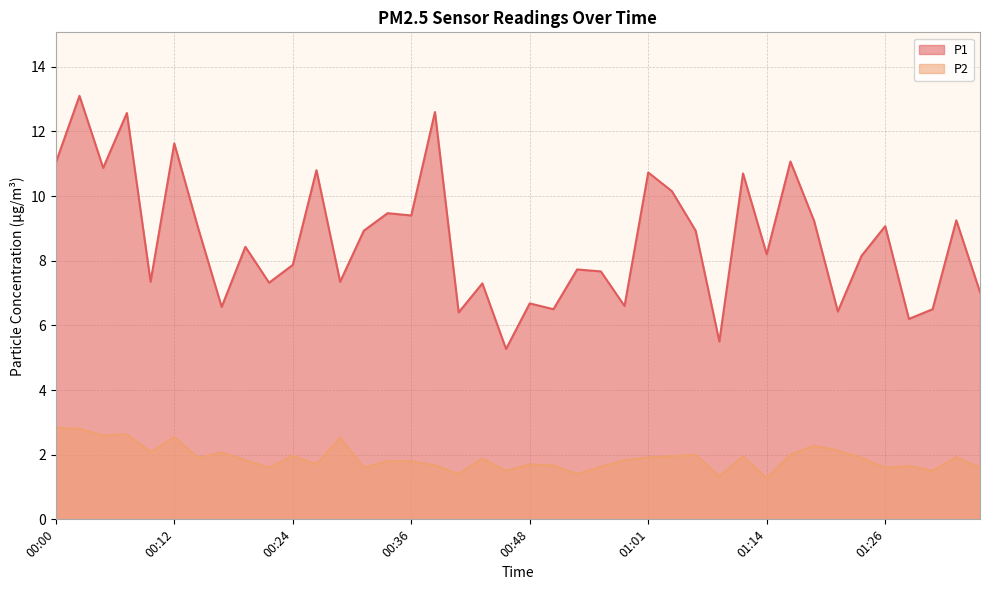

At which label does P2 reach its minimum?

01:14